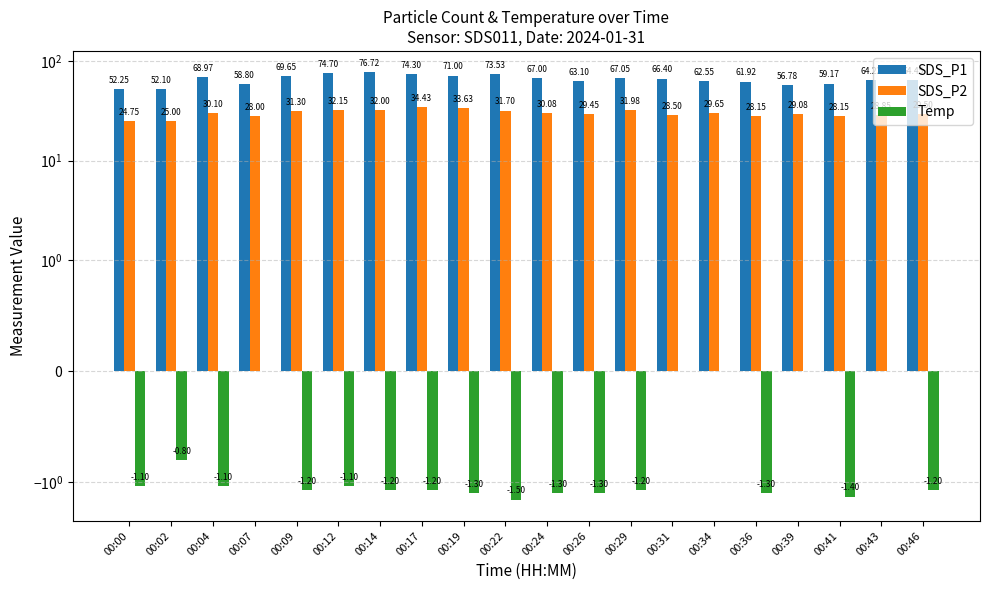

What is the sum of the Temp values at 00:29 and 00:34?

-1.2